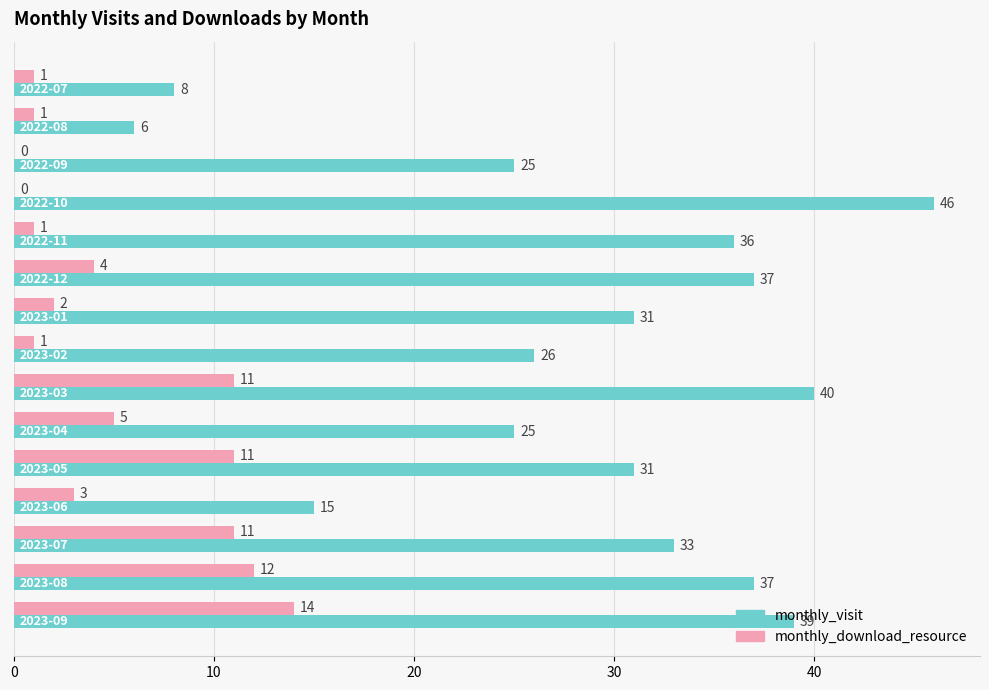

What is the highest value of the monthly_visit series?

46